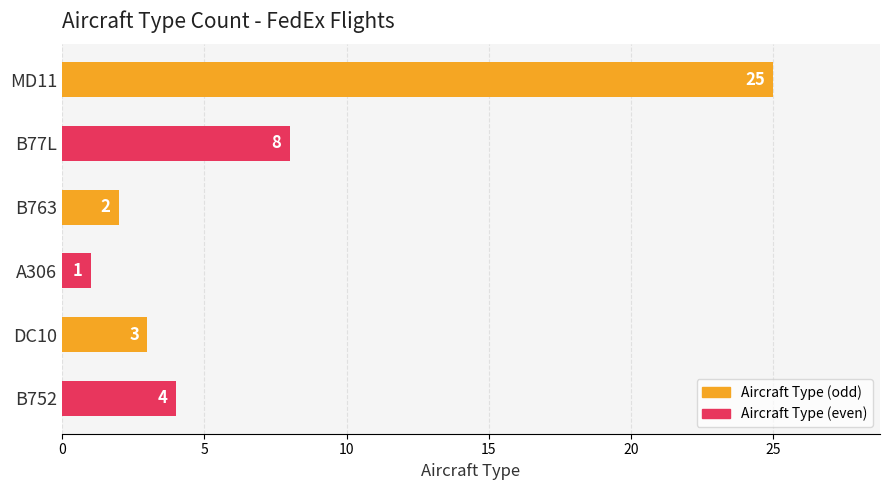

The chart shows a value of 8 at B77L. True or false?

True